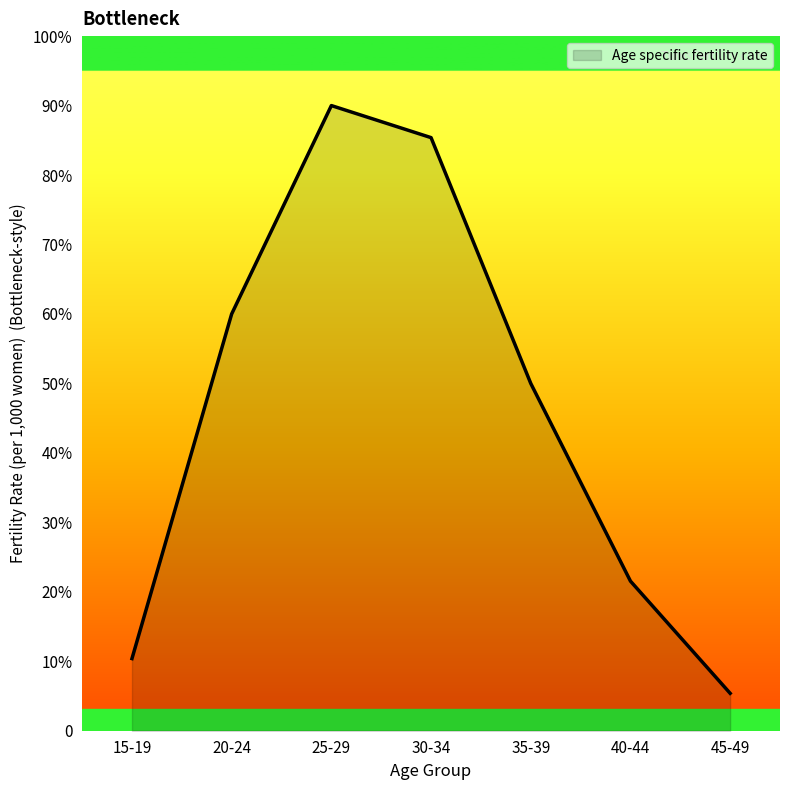

Reading left to right, transcribe all the data shown in this chart.

15-19=27	20-24=156	25-29=234	30-34=222	35-39=130	40-44=56	45-49=14